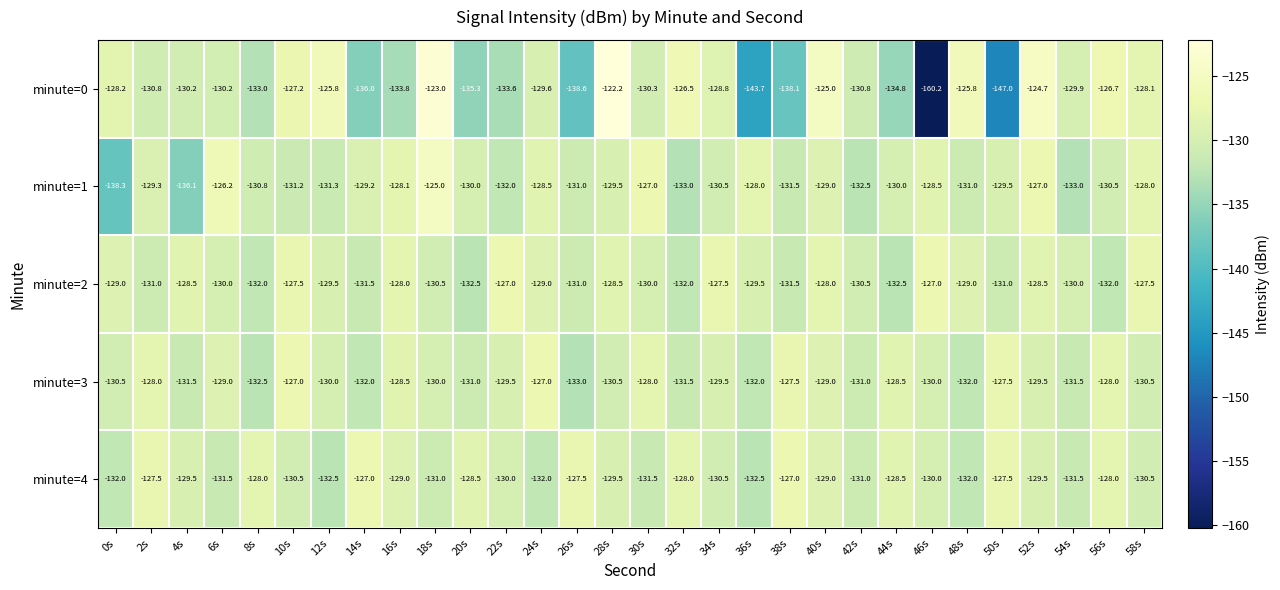

Which series has the largest total across all categories?

minute=2